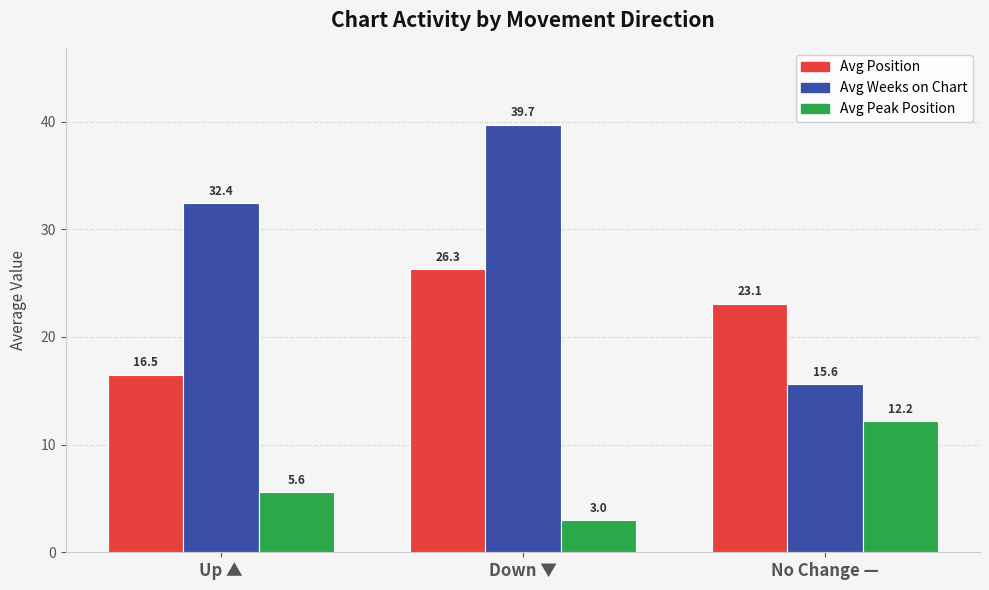

At how many categories does at least one series exceed 38?

1